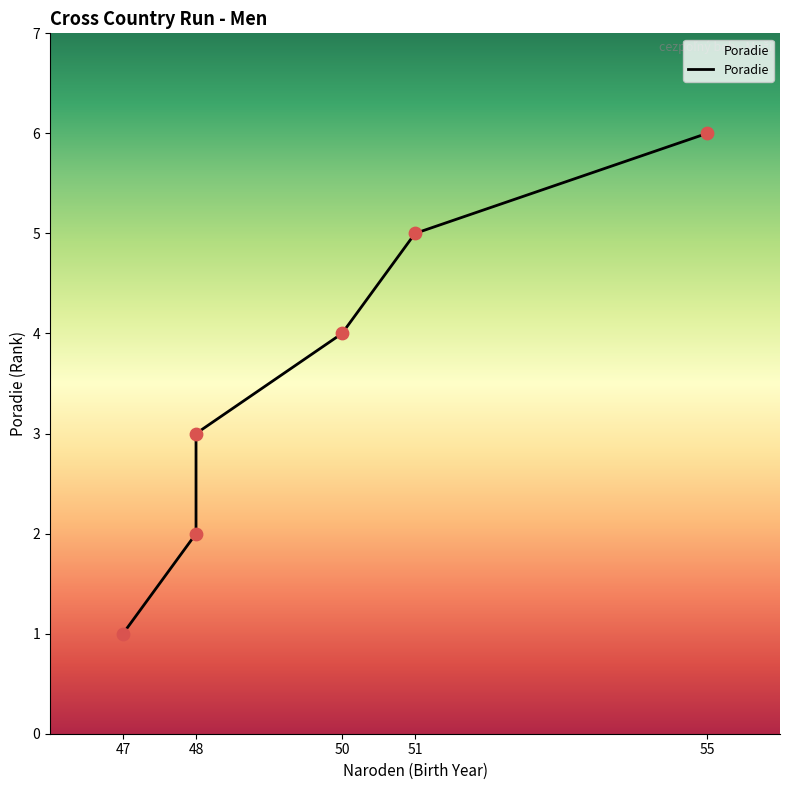

What is the change in value from 48 to 50?

+2